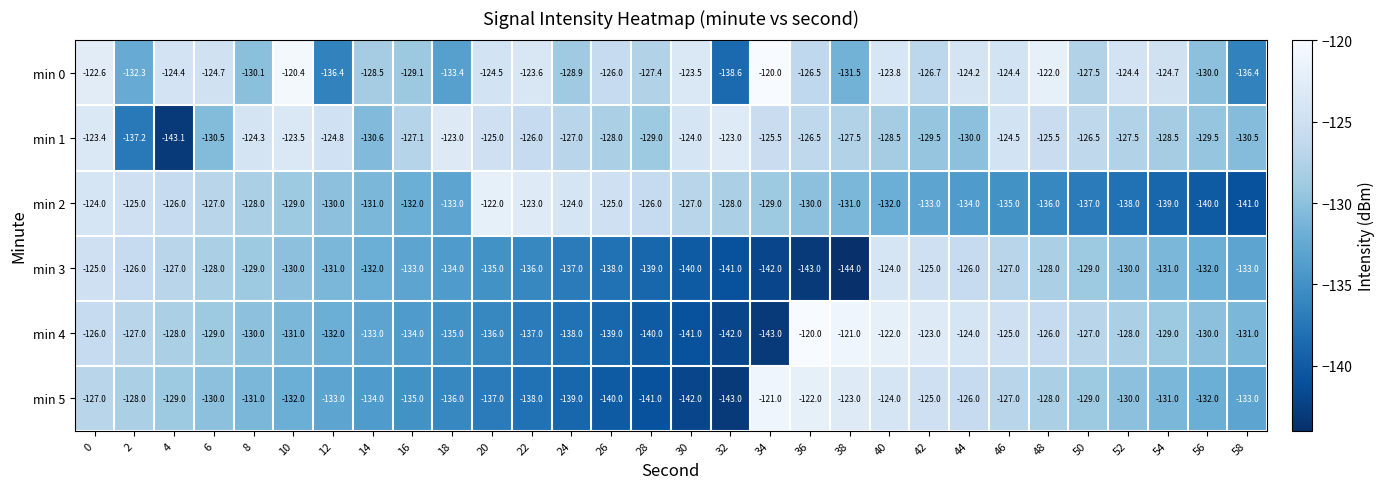

What value does the min 3 series have at 34?

-142.0